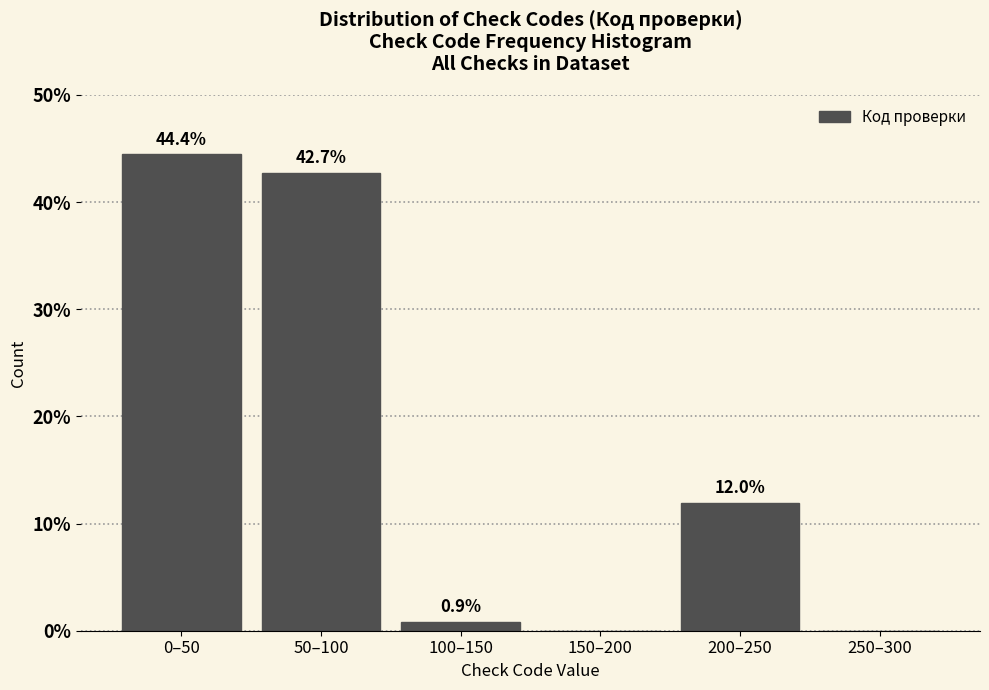

Reading left to right, extract all data points from this chart.

0–50=44.4	50–100=42.7	100–150=0.9	150–200=0.0	200–250=12.0	250–300=0.0